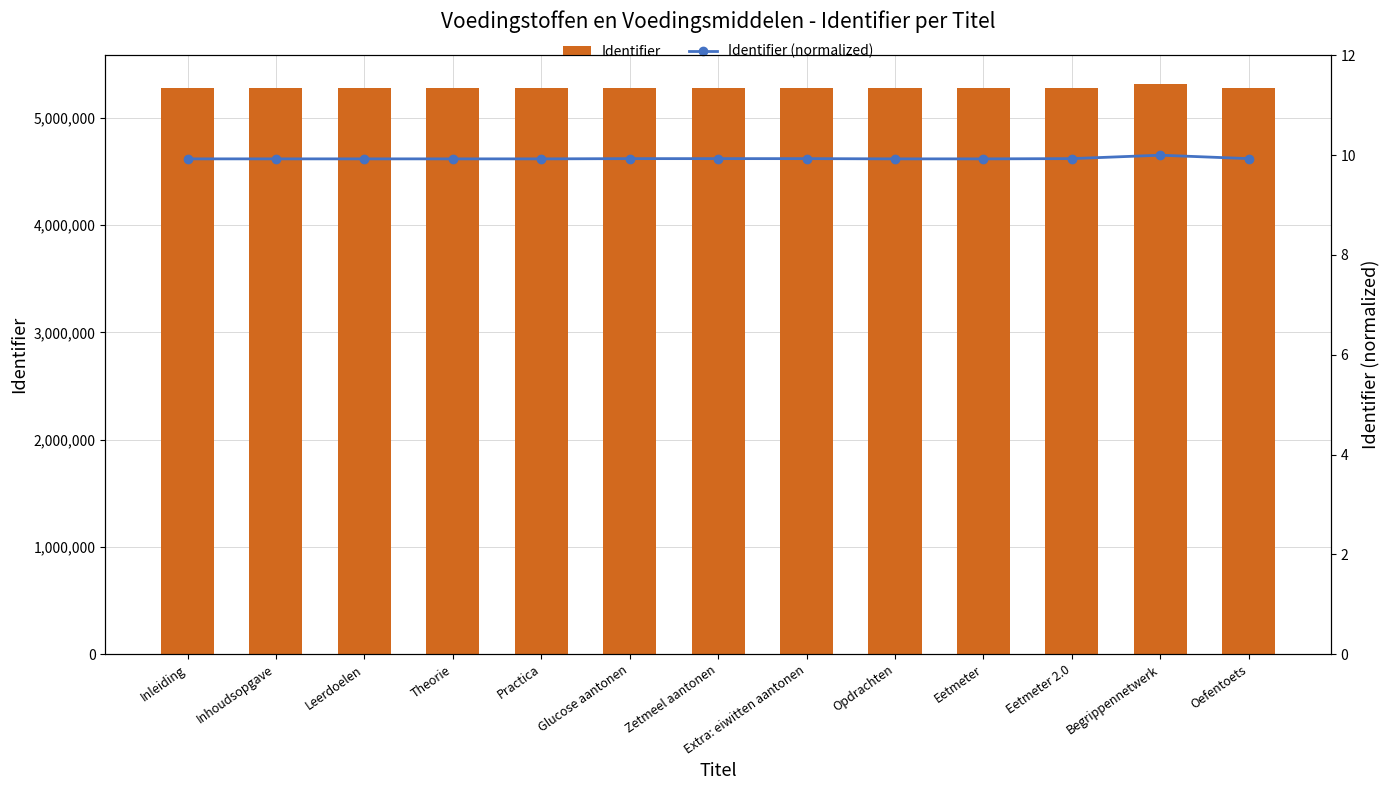

Between Inhoudsopgave and Opdrachten, which series saw the biggest shift?

Identifier